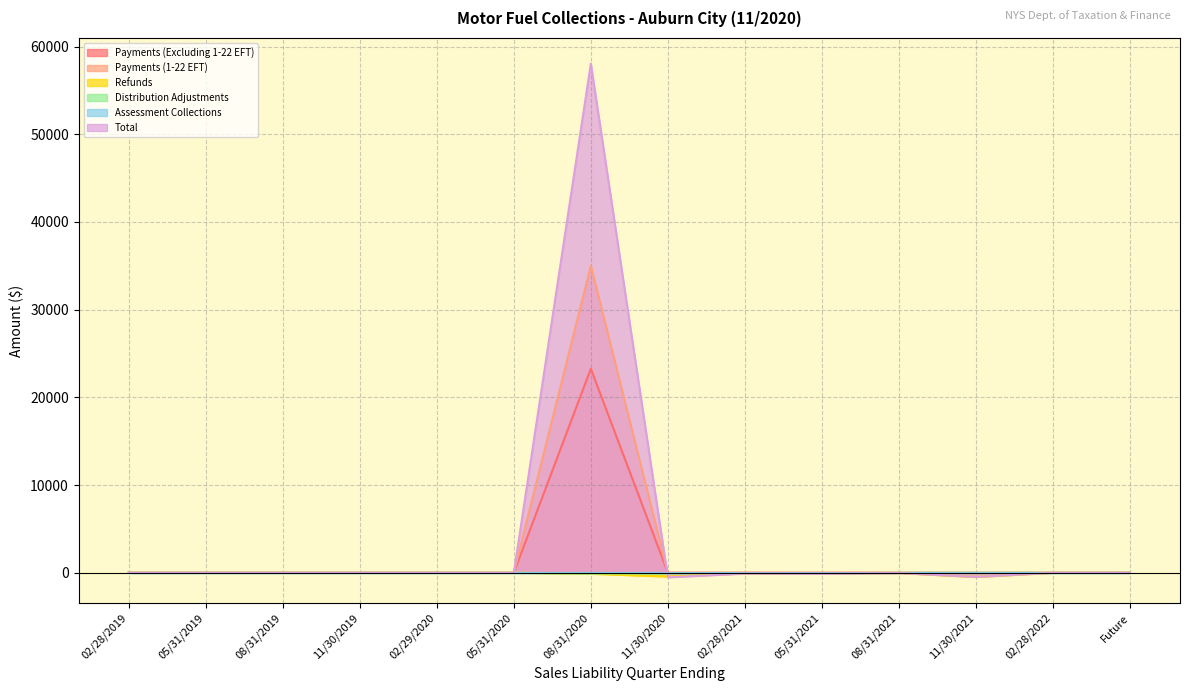

How many lines are shown in the chart?

6